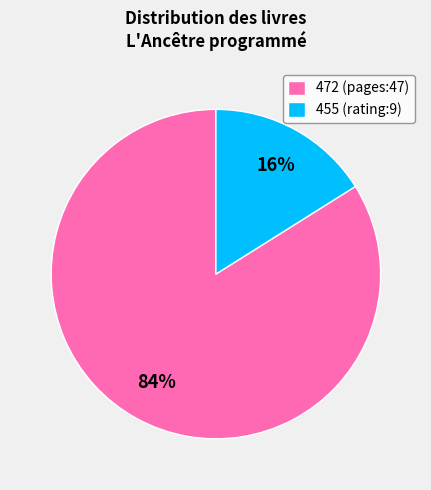

Does any single category account for the majority?

Yes